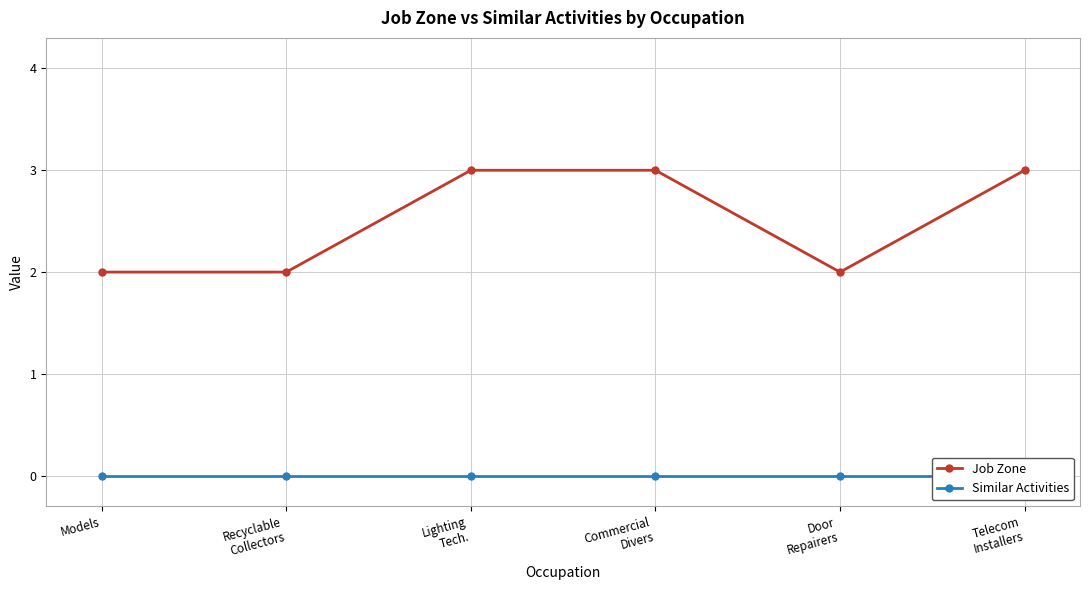

List the series in order of their peak value, lowest first.

Similar Activities, Job Zone